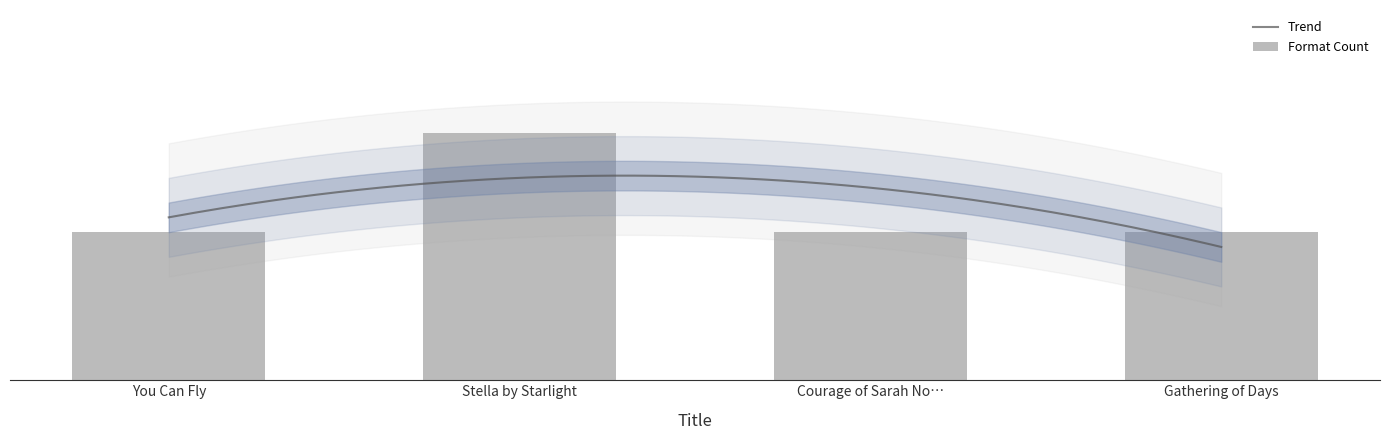

What position from the left is Gathering of Days?

4